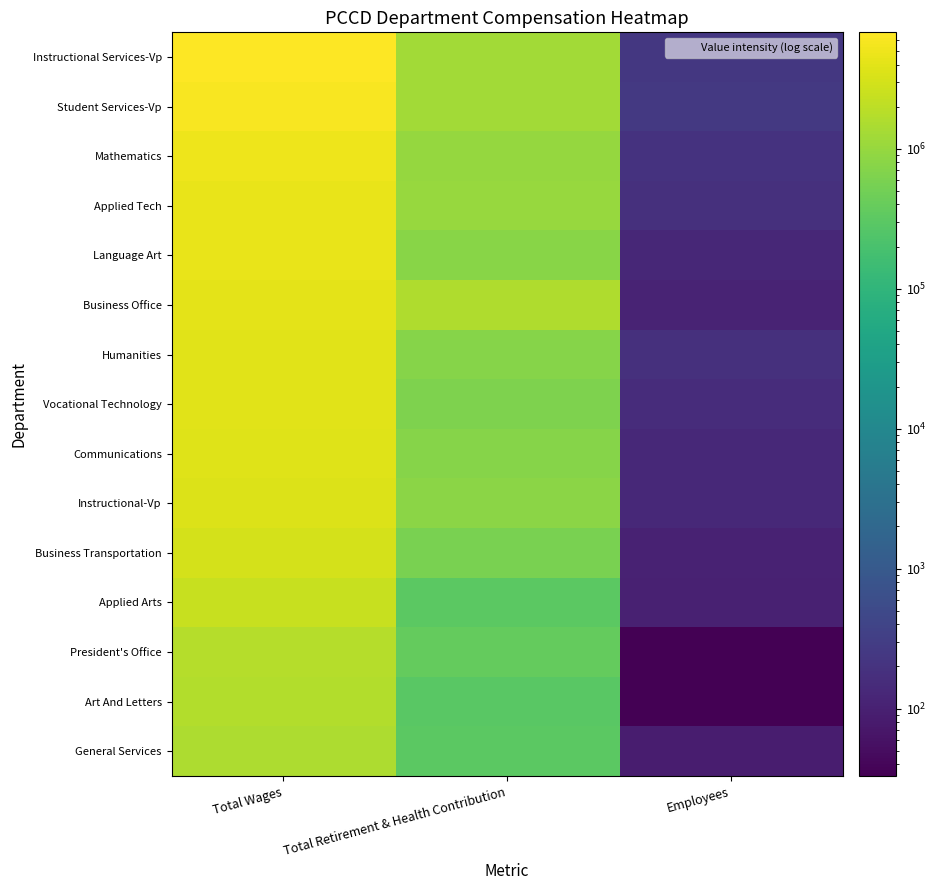

What is the maximum value shown in the chart?

6794480